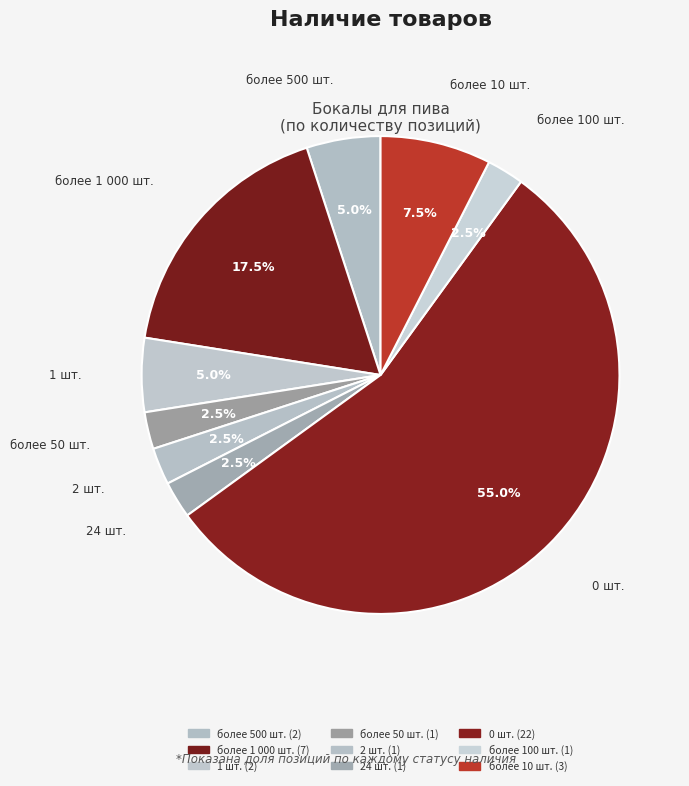

Count the number of slices in the pie.

9